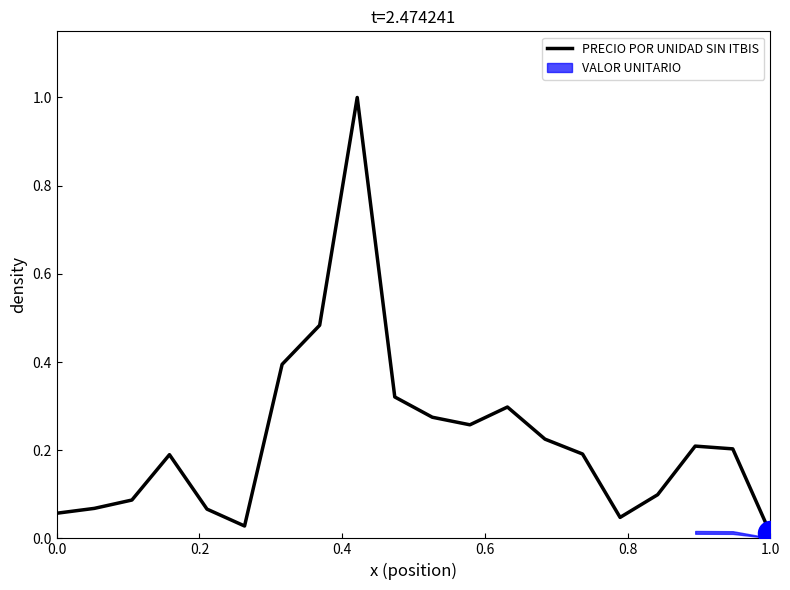

What is the maximum value for PRECIO POR UNIDAD SIN ITBIS?

1.0